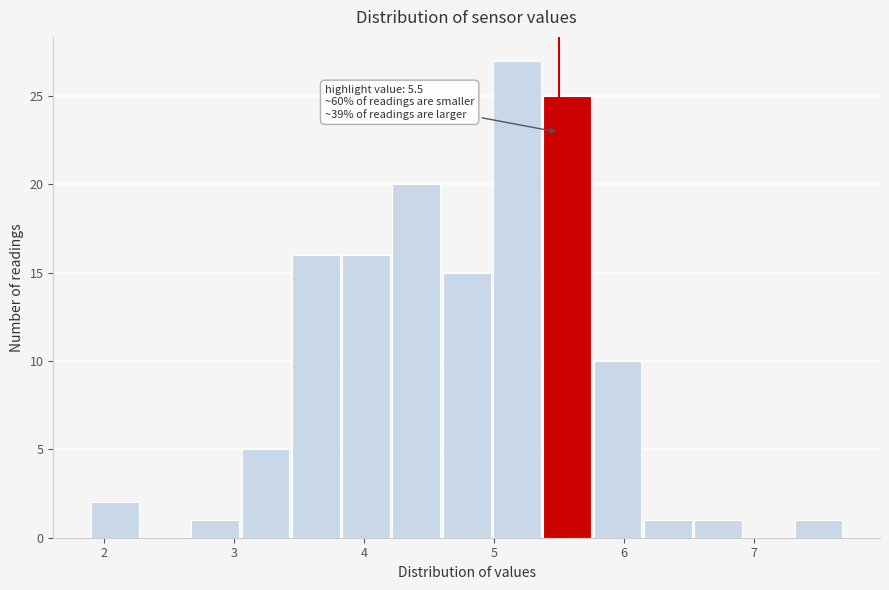

Around what value on the x-axis is the tallest bar? Give the approximate position of its centre, as read against the axis.

5.2